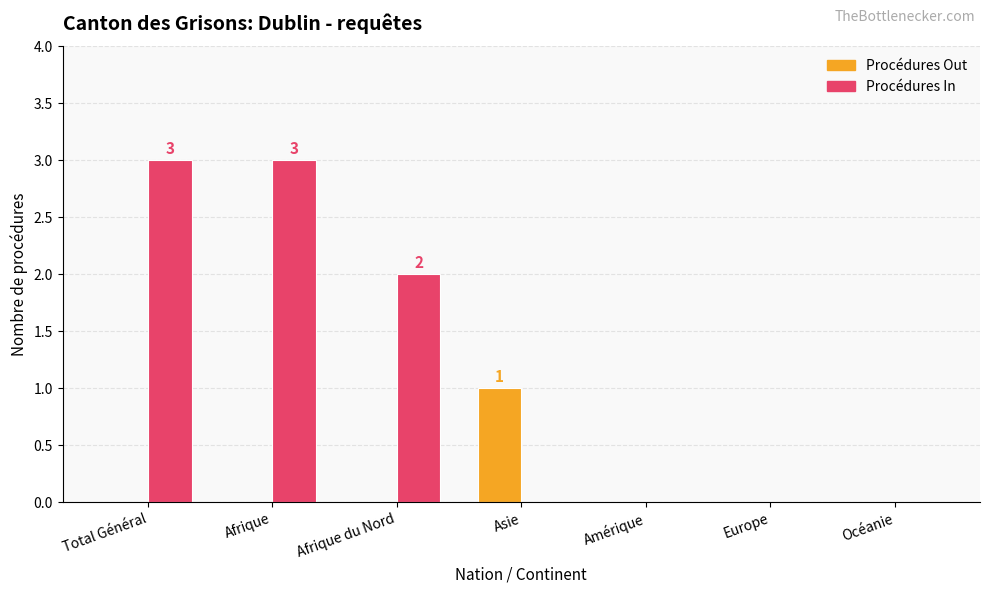

Between Afrique and Amérique, which series saw the biggest shift?

Procédures In